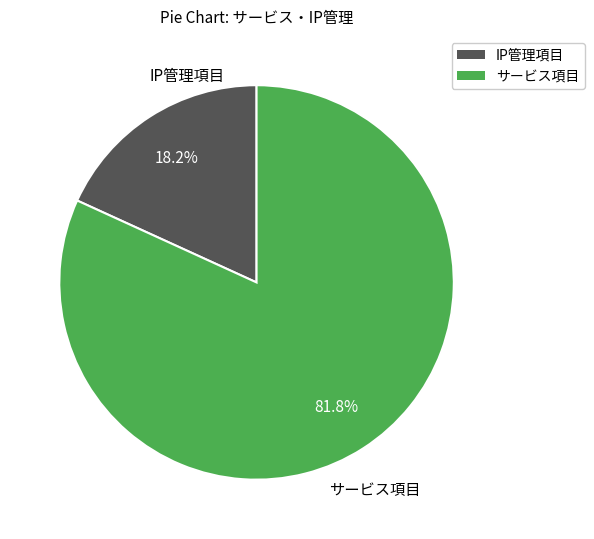

Rank the categories by value from lowest to highest.

IP管理項目, サービス項目